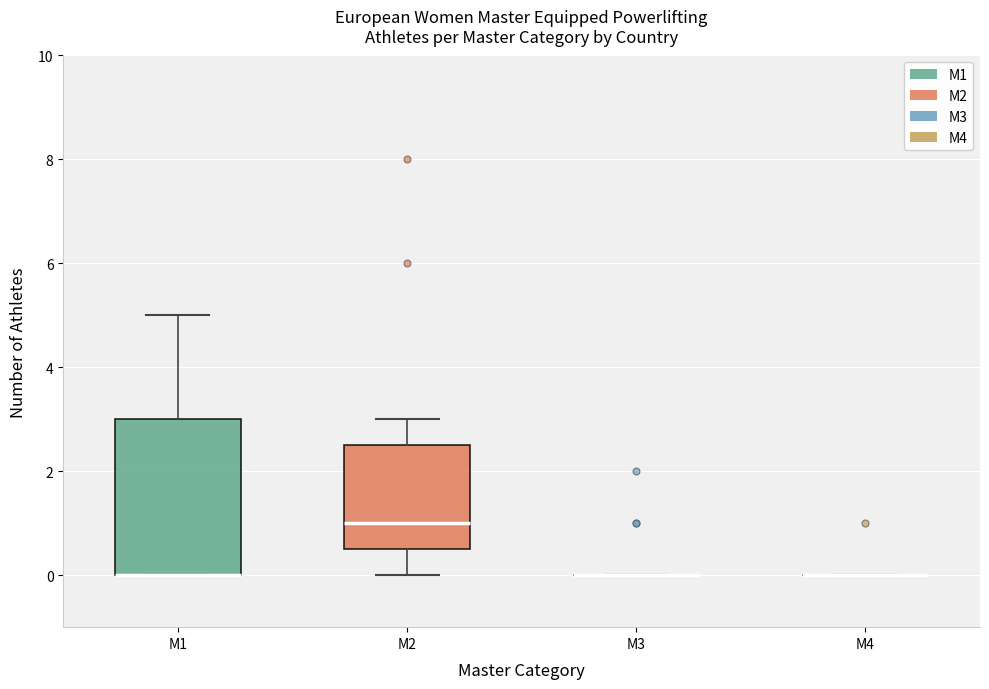

Reading left to right, read every box against the y-axis: the position of its median line, the range the box covers, and the ends of its whiskers. The values are not printed on the chart, so give them approximately, as read against the axis.

M1: median 0.0 (drawn on the box's lower edge), box 0.0 to 3.0, whiskers 0.0 to 5.0
M2: median 1.0, box 0.6 to 2.6, whiskers 0.0 to 3.0
M3: box collapsed to a line at 0.0, whiskers 0.0 to 0.0
M4: box collapsed to a line at 0.0, whiskers 0.0 to 0.0